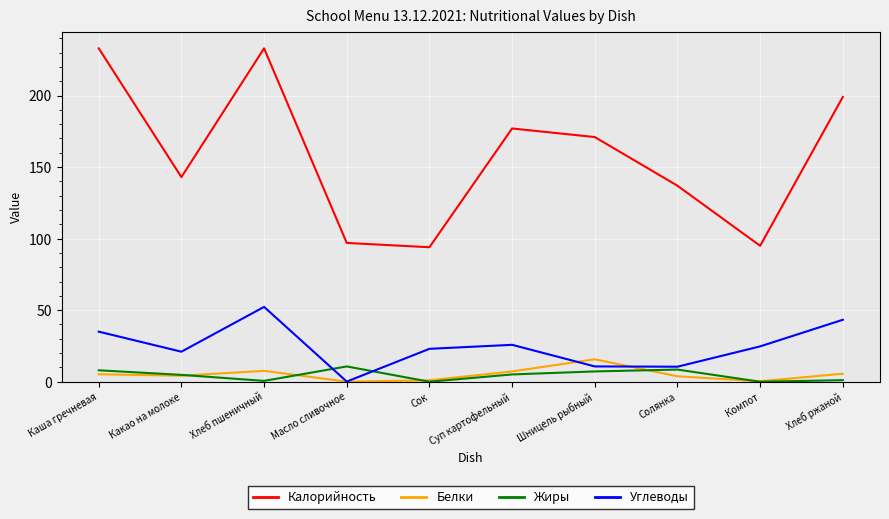

What is the approximate value of Калорийность at Шницель рыбный?

171.0